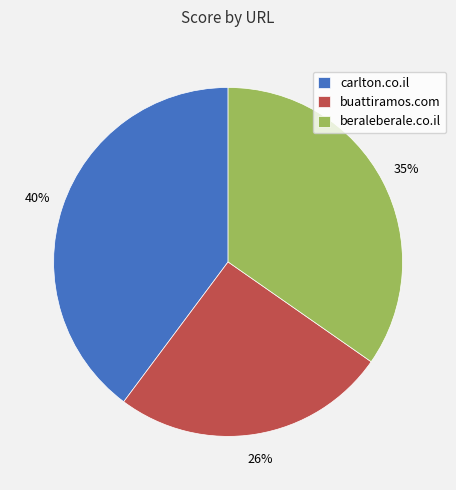

The buattiramos.com slice represents 40% of the pie. True or false?

False